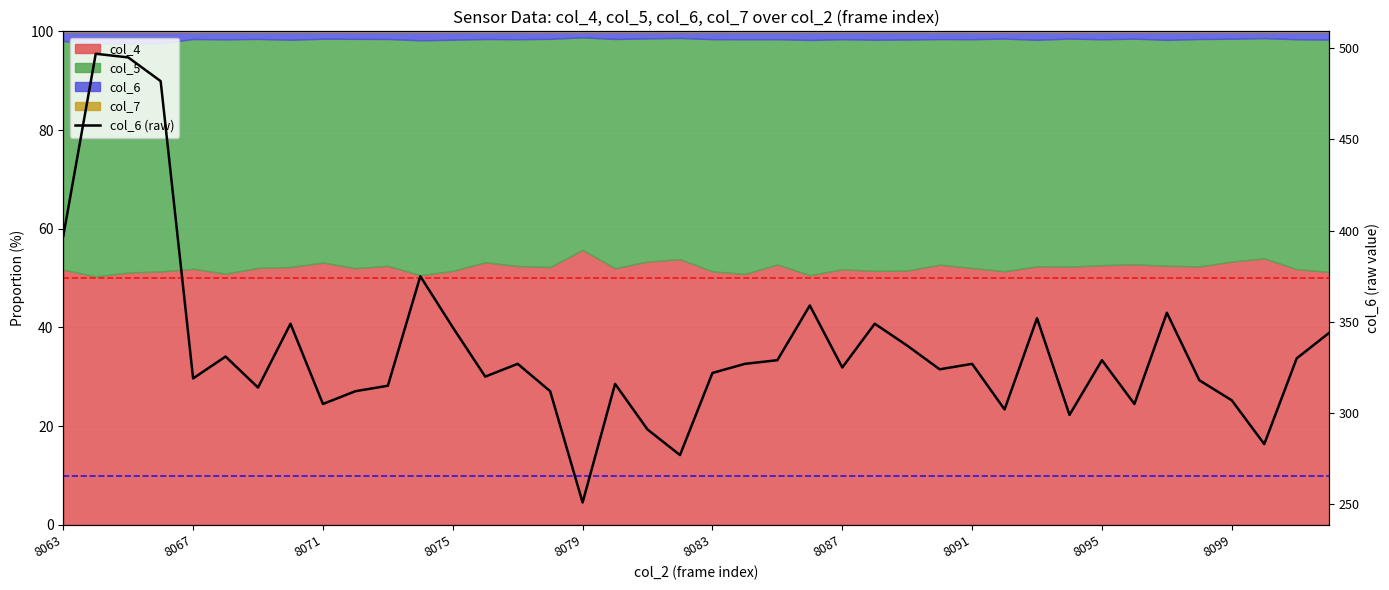

What is the greatest value displayed?

497